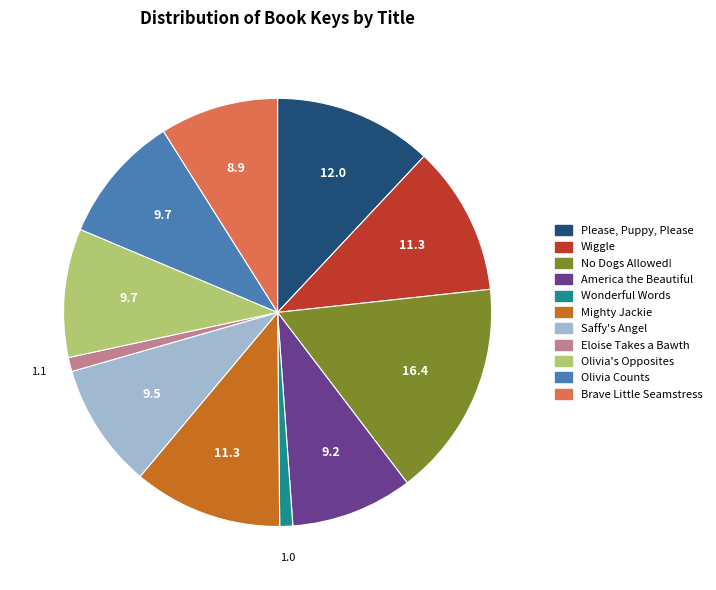

Is it true that Brave Little Seamstress is 9% of the pie?

True